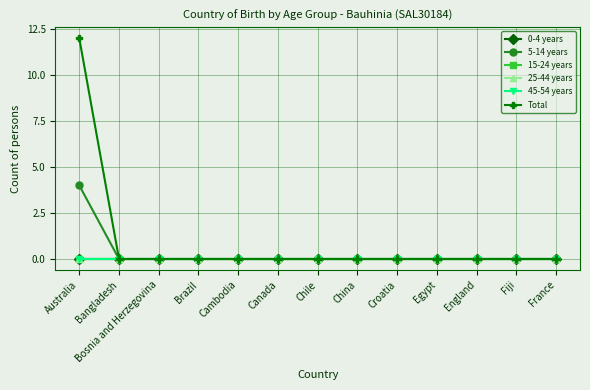

Which category has the highest value in the 25-44 years series?

Australia